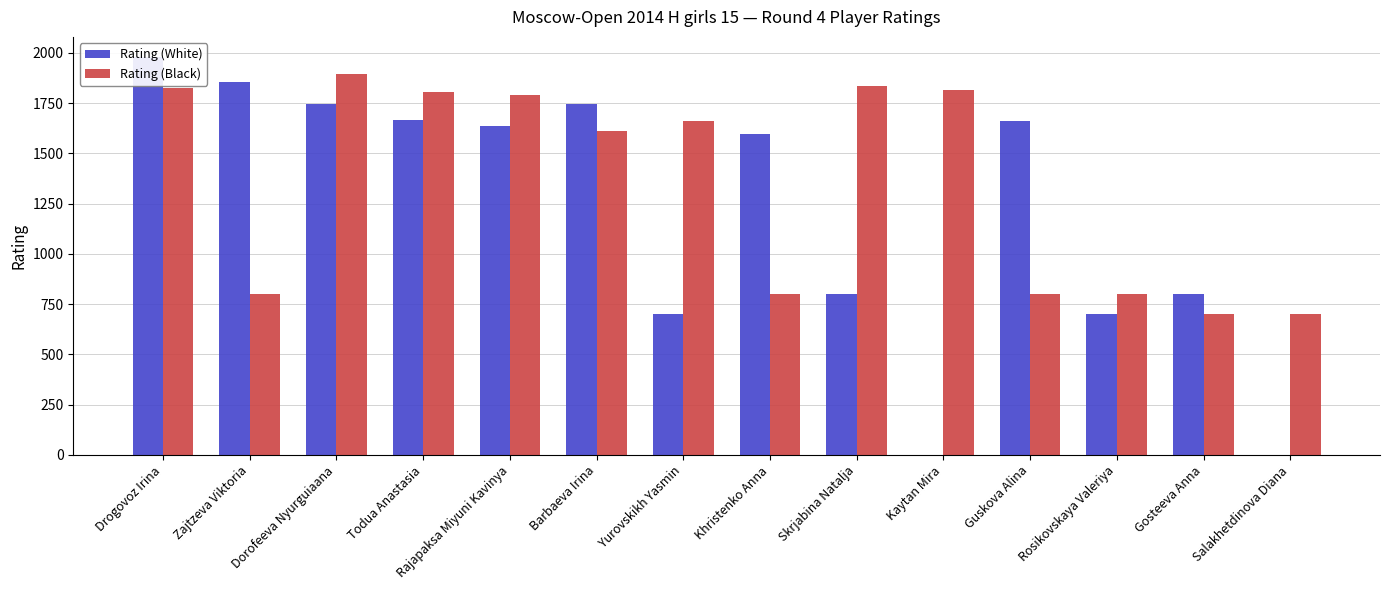

What is the difference between the highest and lowest values at Skrjabina Natalja?

1037